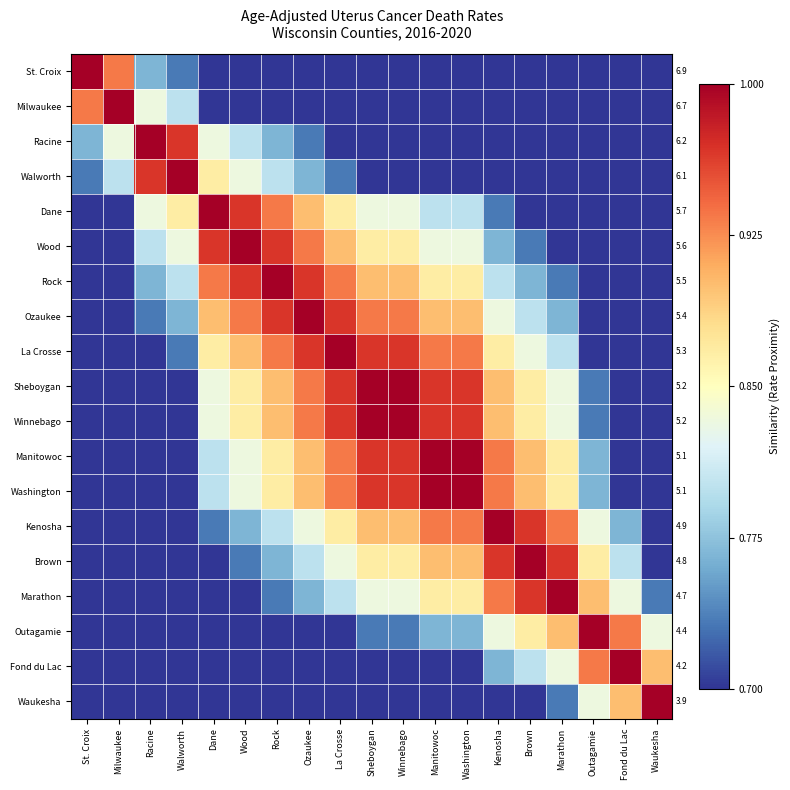

What is the sum of the La Crosse values at Sheboygan and Outagamie?

1.7